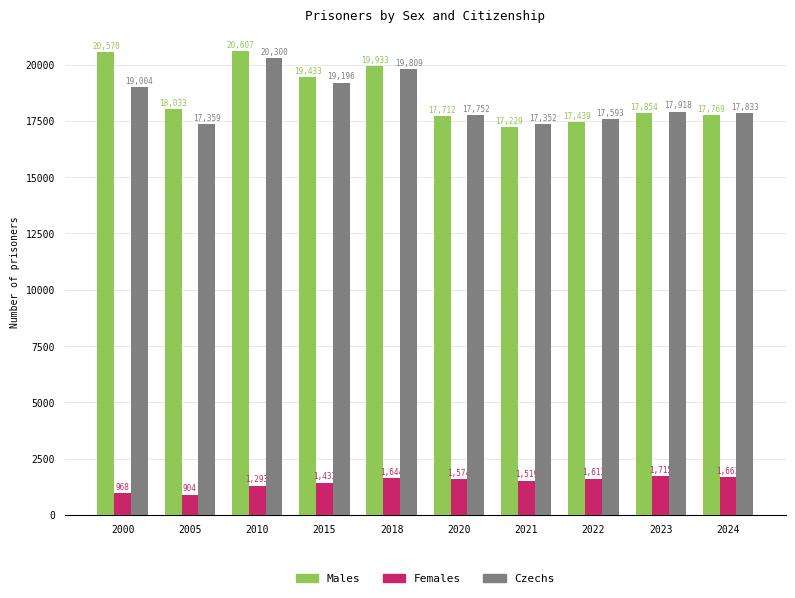

What is the sum of the Czechs values at 2023 and 2020?

35670